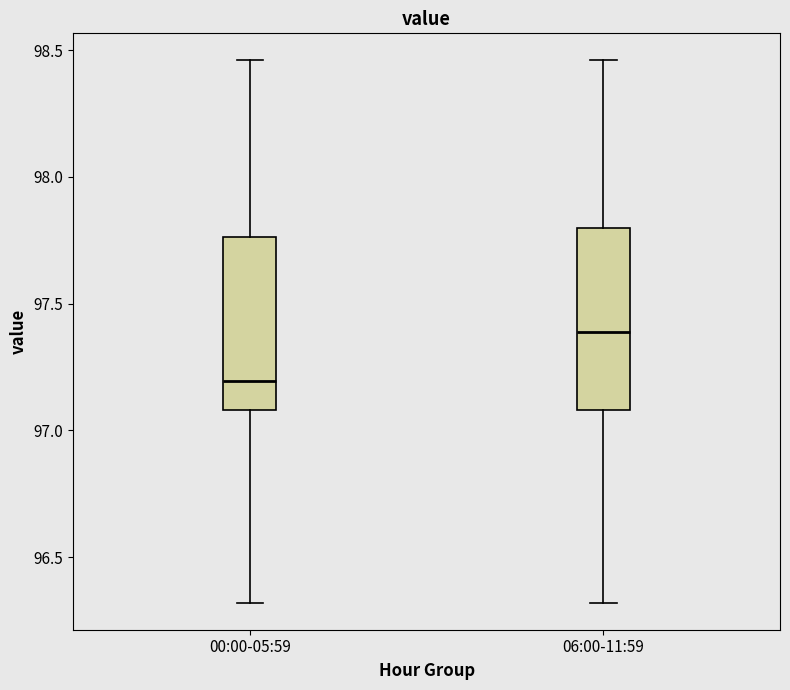

Which box's median line is the highest?

06:00-11:59